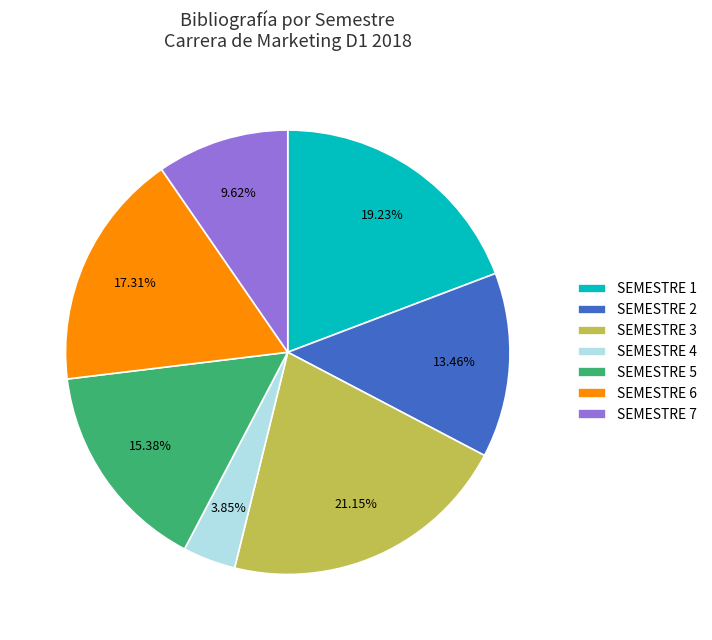

Rank the categories by value from highest to lowest.

SEMESTRE 3, SEMESTRE 1, SEMESTRE 6, SEMESTRE 5, SEMESTRE 2, SEMESTRE 7, SEMESTRE 4